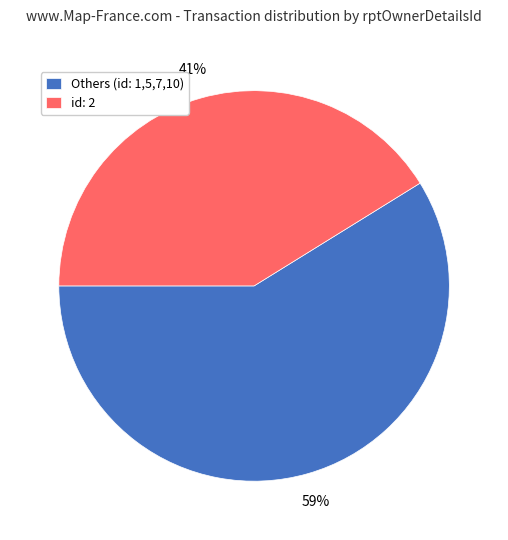

What is the smallest slice in the pie chart?

id: 2